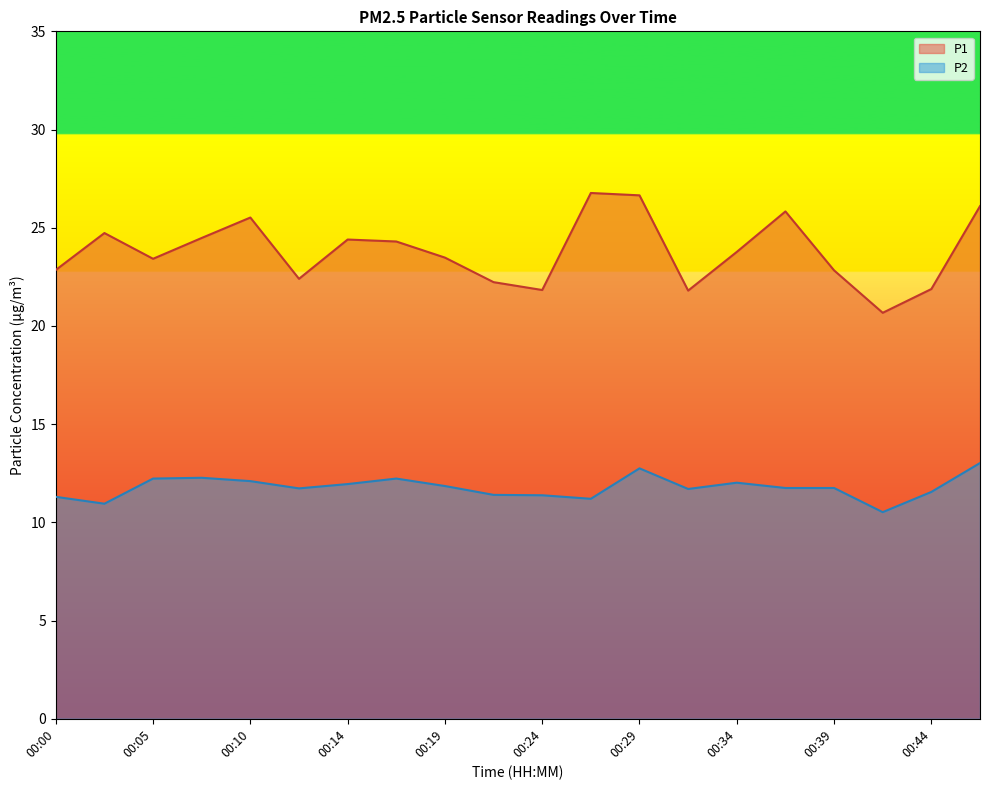

True or false: P2 and P1 intersect in this chart.

False